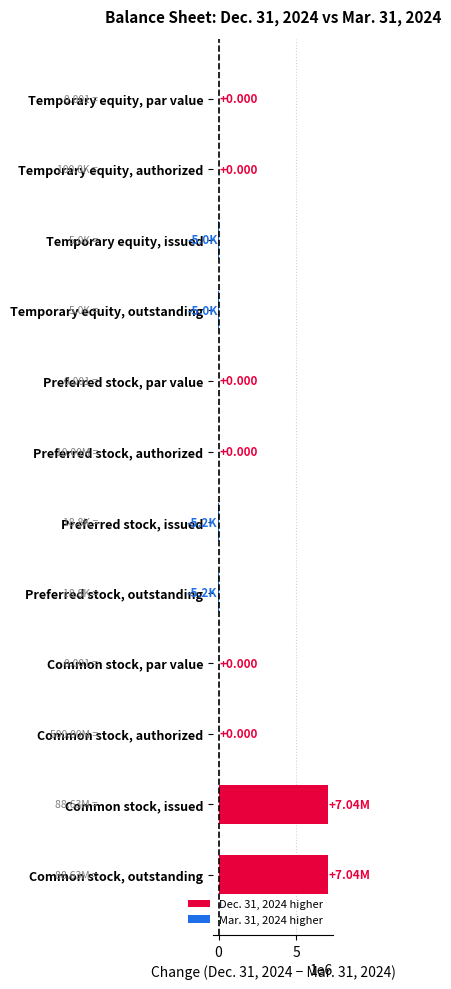

Which has a higher value, Preferred stock, outstanding or Preferred stock, authorized?

Preferred stock, authorized